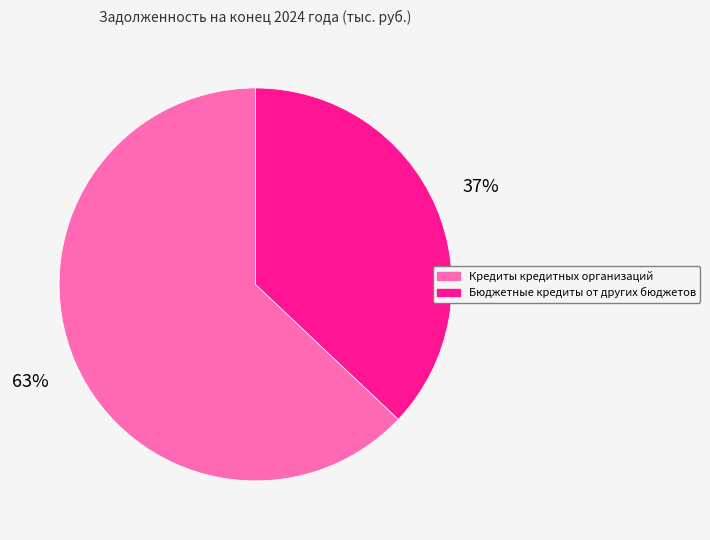

What is the largest slice in the pie chart?

Кредиты кредитных организаций